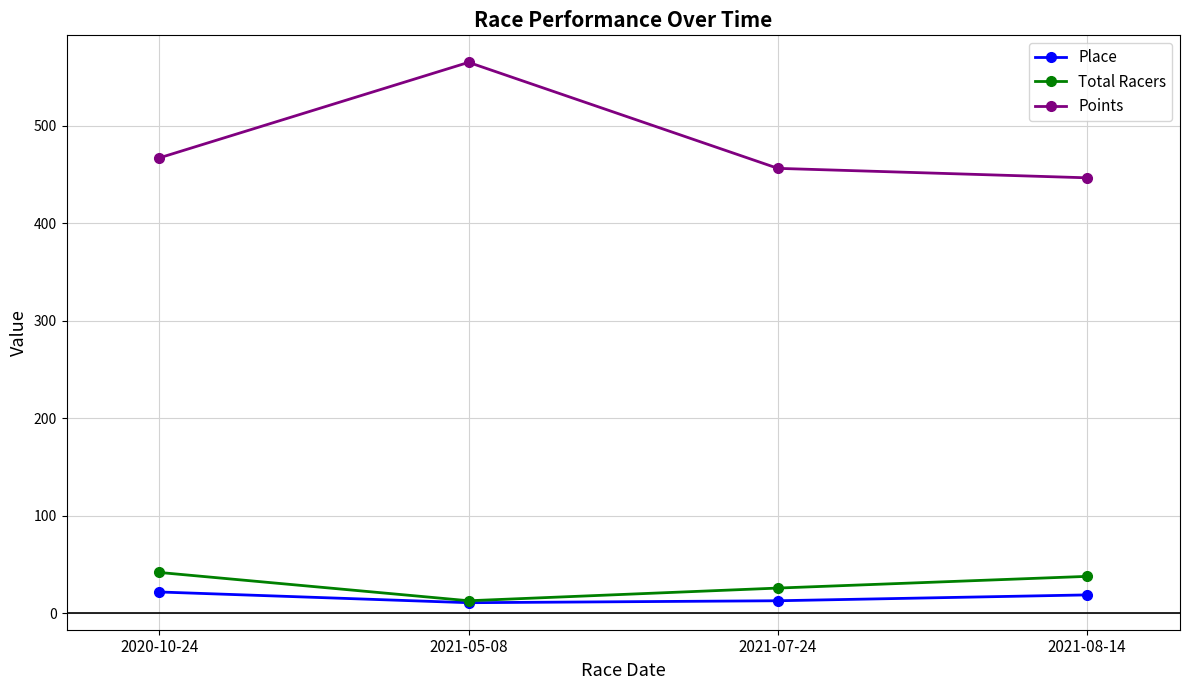

How many interior local peaks does the Points series have?

1